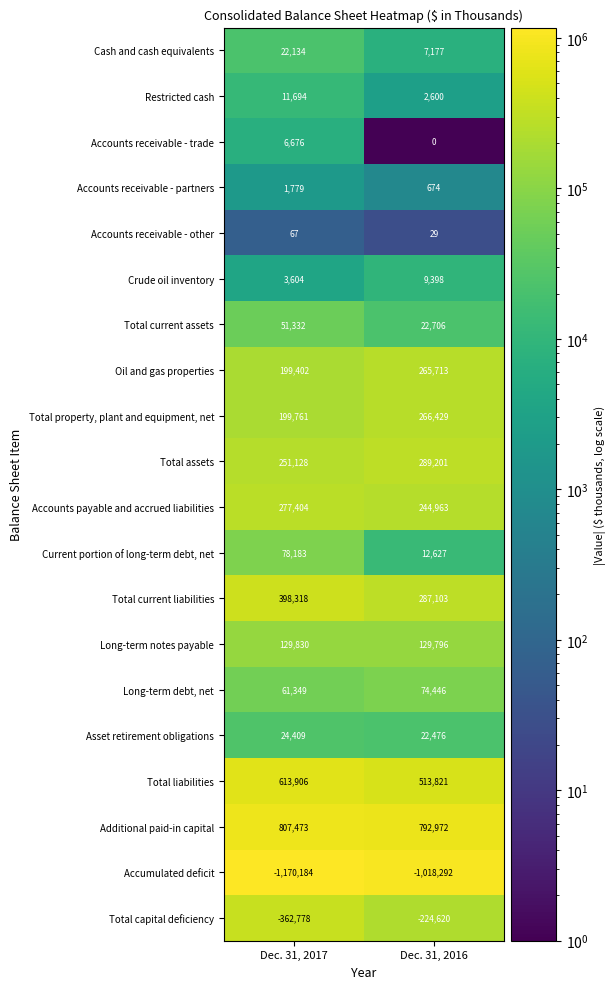

At how many categories does at least one series exceed 548516?

2